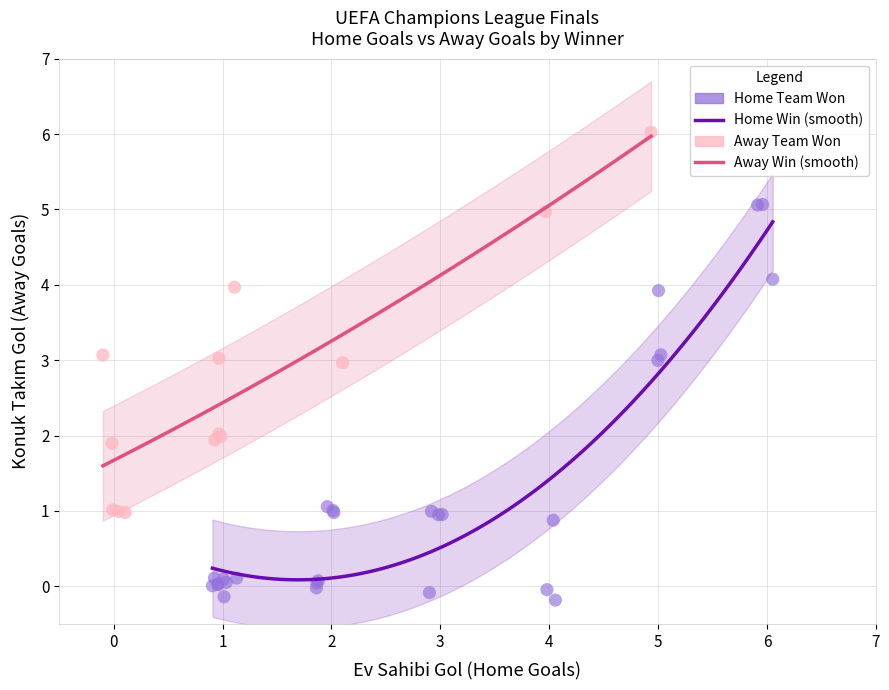

Which series contains the highest Y value?

Away Team Won